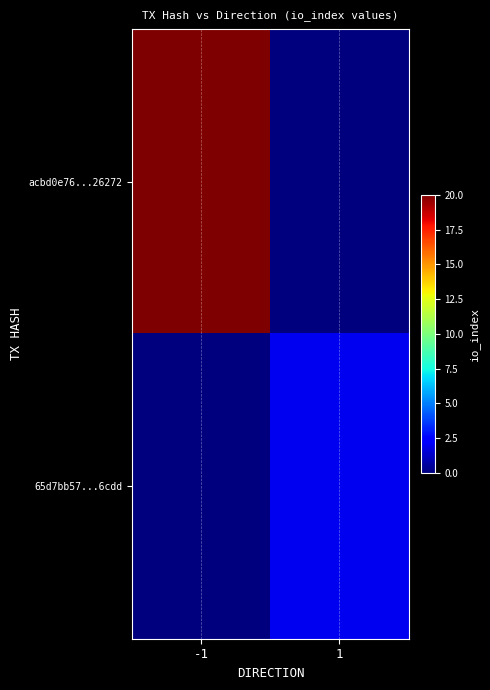

Reading left to right, extract all data points from this chart.

acbd0e76...26272: -1=20	1=0
65d7bb57...6cdd: -1=0	1=2